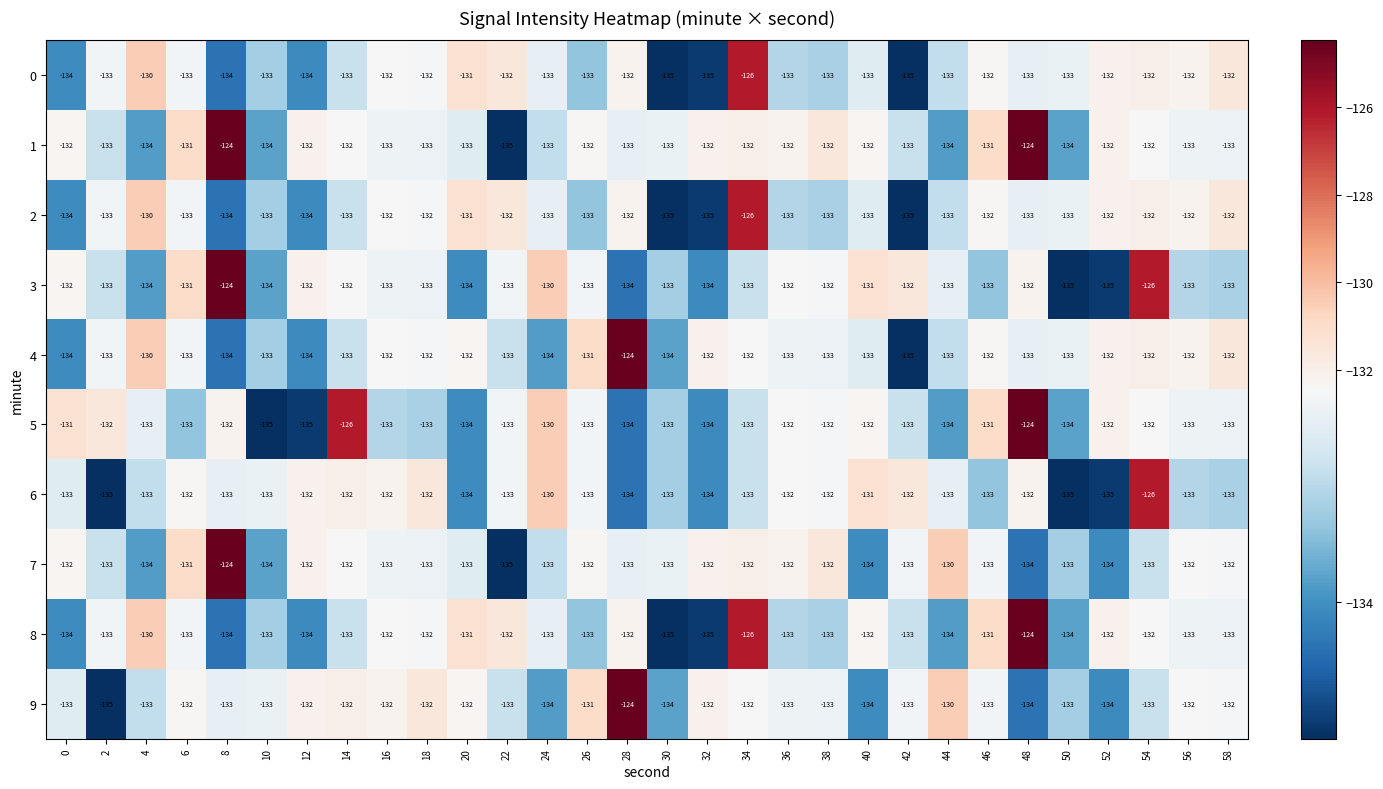

Between 28 and 42, which series saw the biggest shift?

4